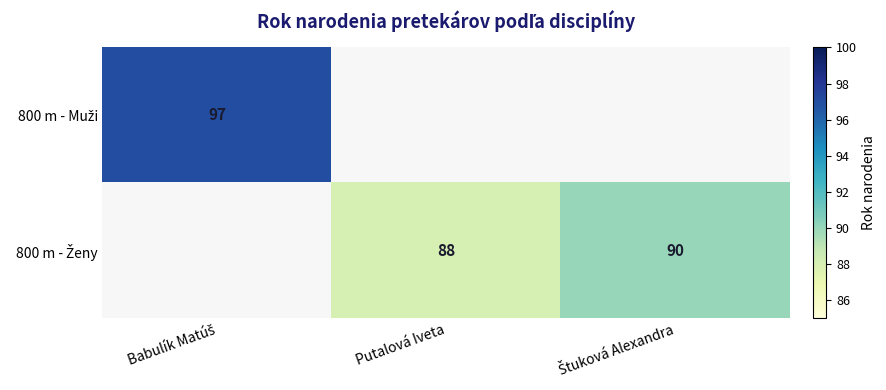

Rank the series by their average value, from highest to lowest.

800 m - Muži, 800 m - Ženy